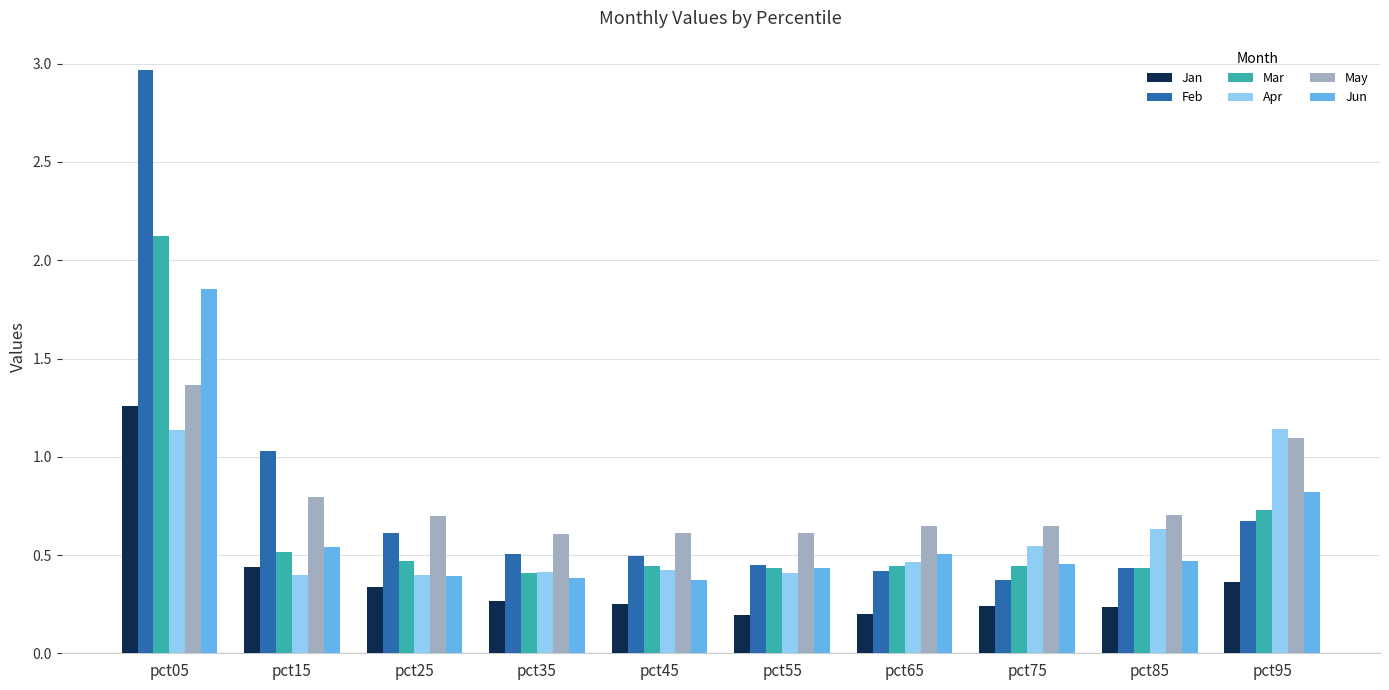

What is the spread (max minus min) of values at pct95?

0.8